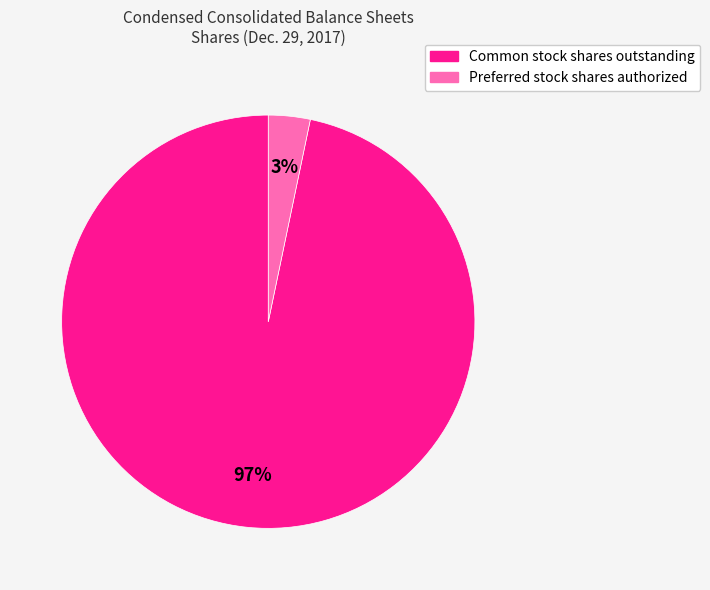

Which category has the smallest portion of the pie?

Preferred stock shares authorized